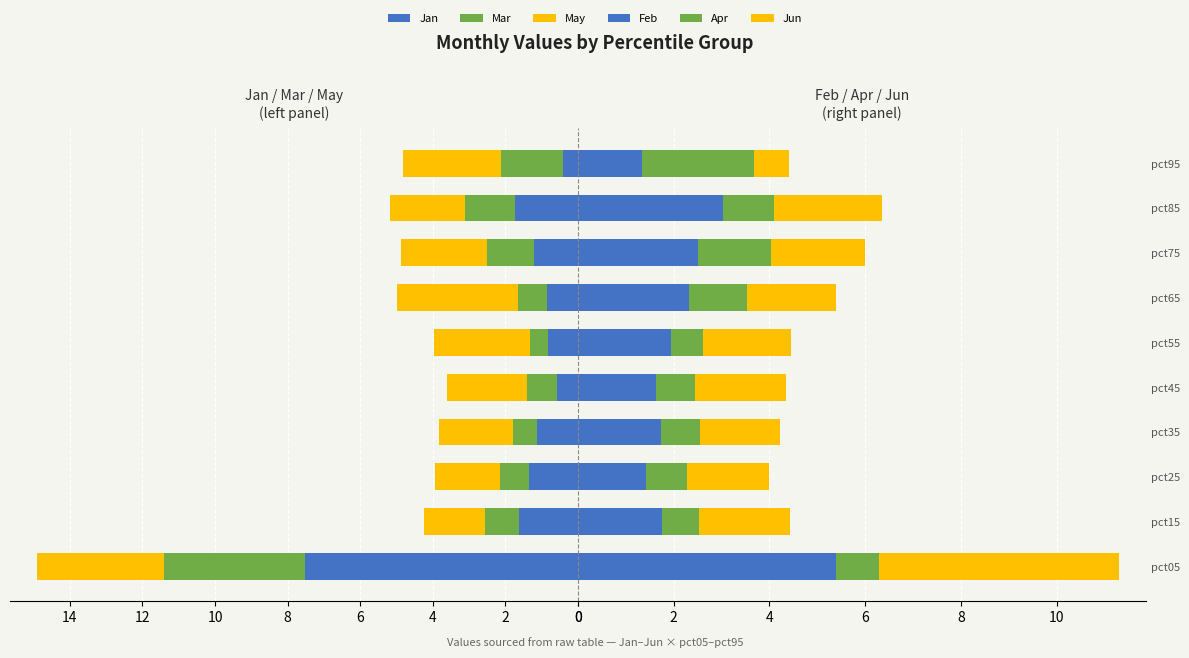

Which series changed the most between pct25 and pct55?

May